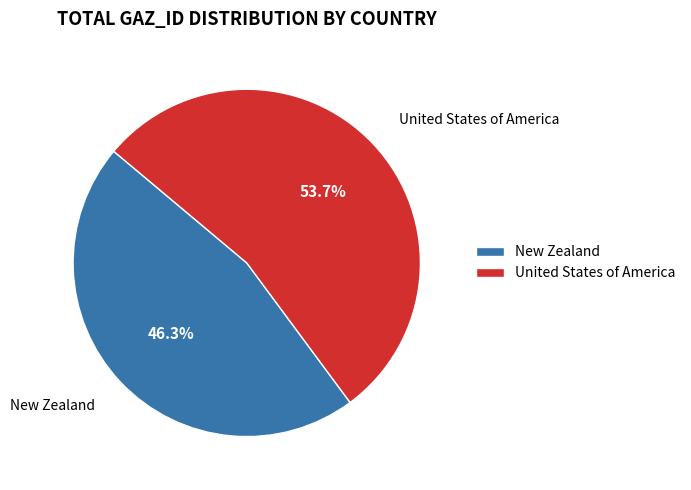

Which slice represents more than half of the pie?

United States of America